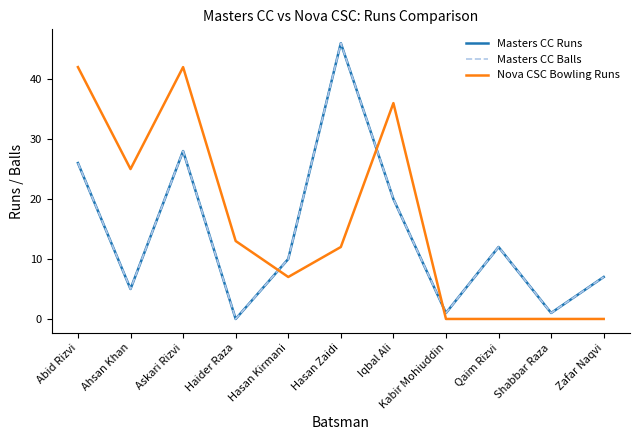

What is the total value across all series at Qaim Rizvi?

24